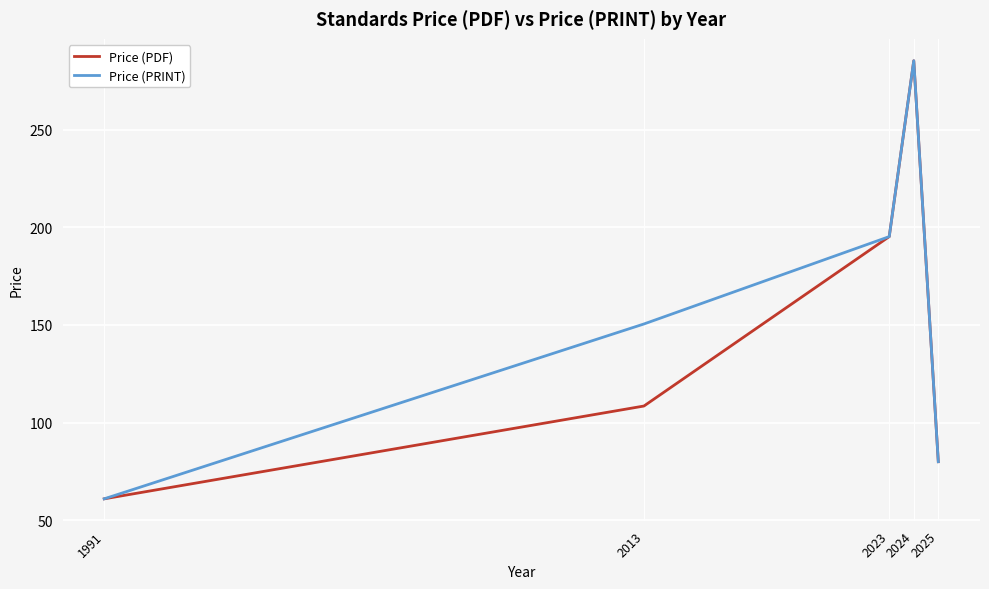

What is the maximum value for Price (PDF)?

285.2